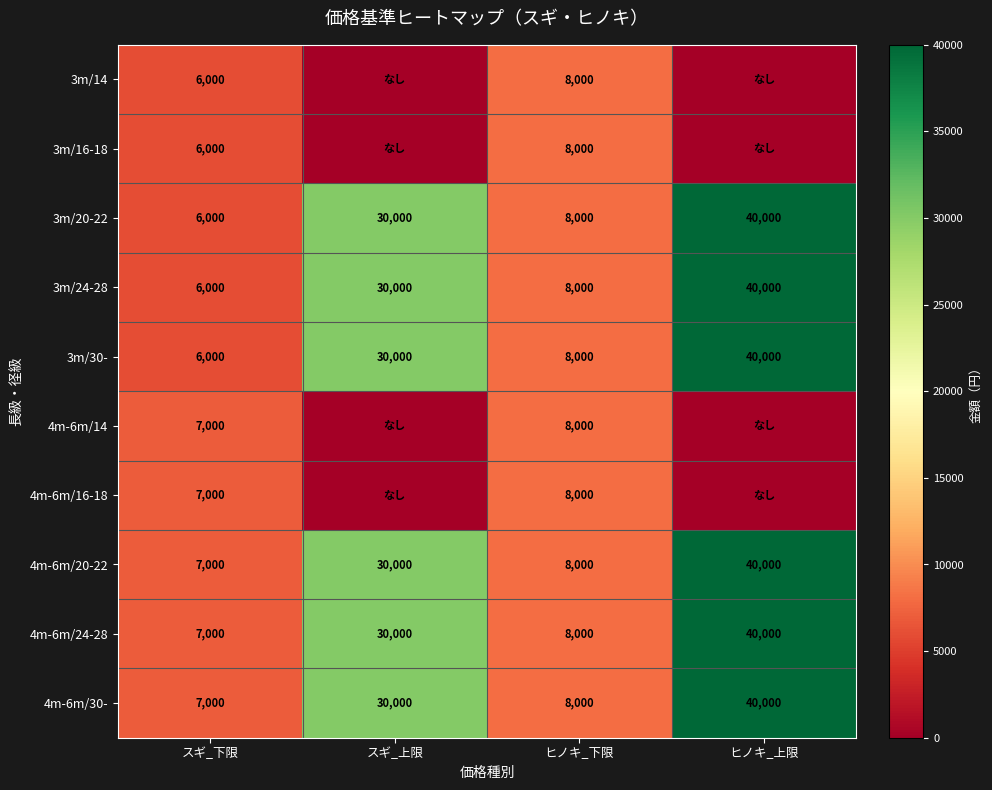

How many values in the 4m-6m/20-22 series are below 30000?

2